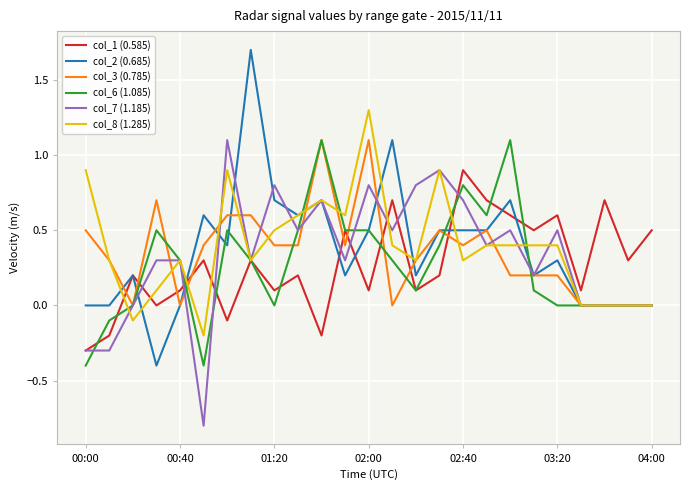

Which series has the widest spread of values?

col_2 (0.685)